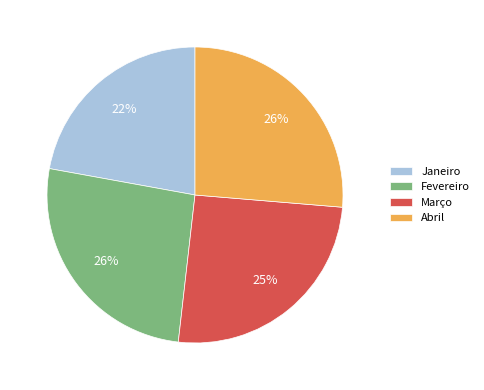

How many segments does this pie chart have?

4